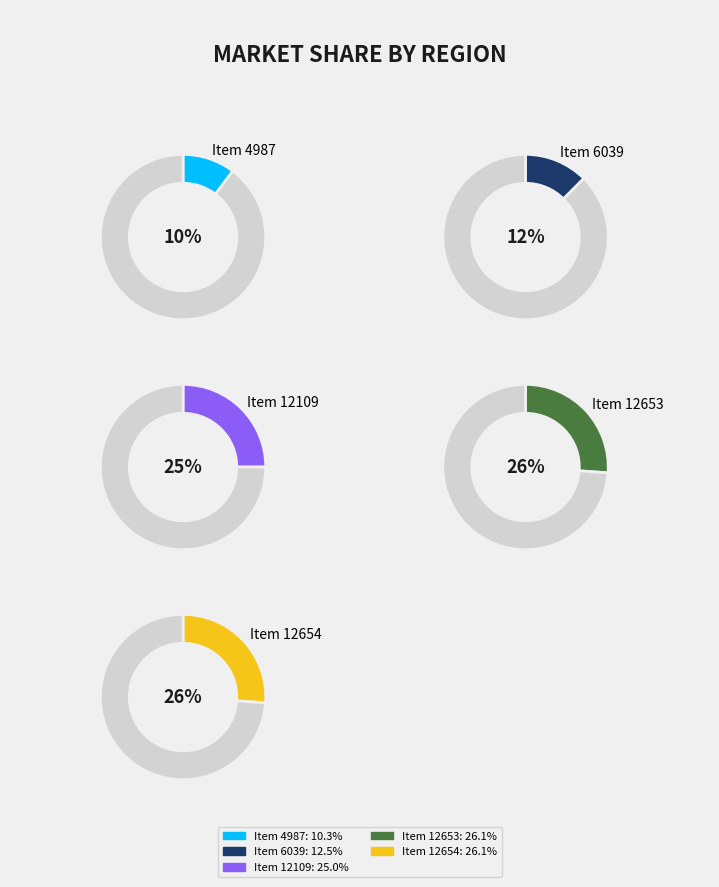

What is the total percentage of Item 6039 and Item 12109?

37.5%